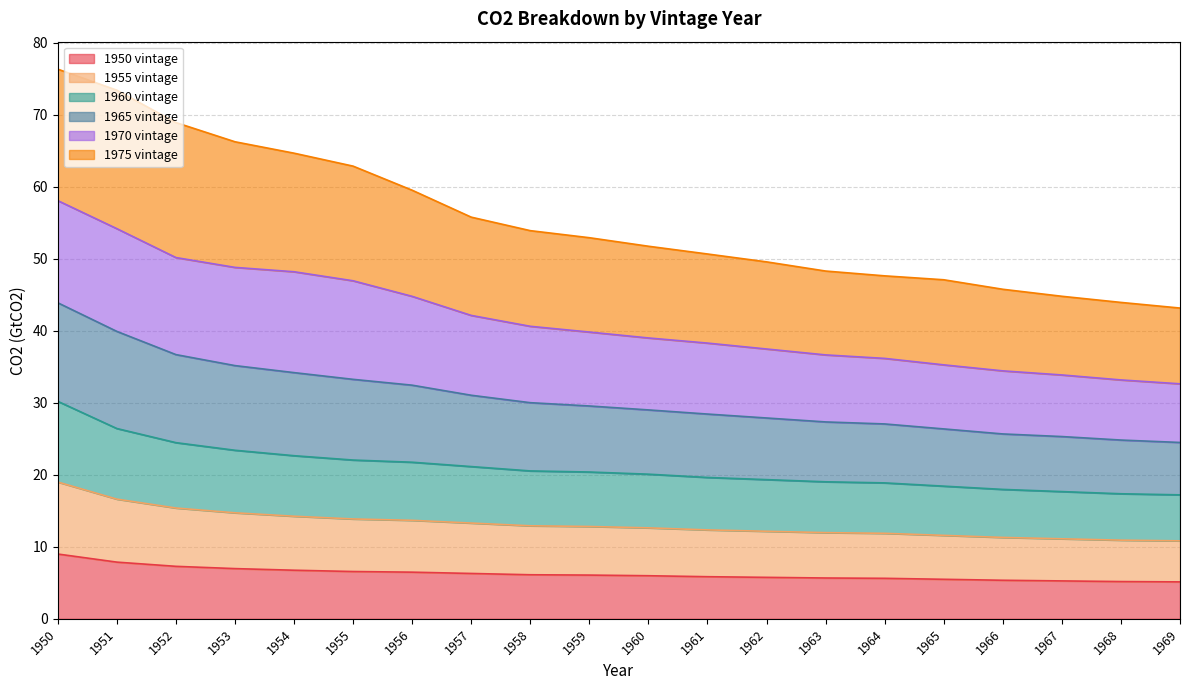

What is the lowest value of the 1950 vintage series?

5.1